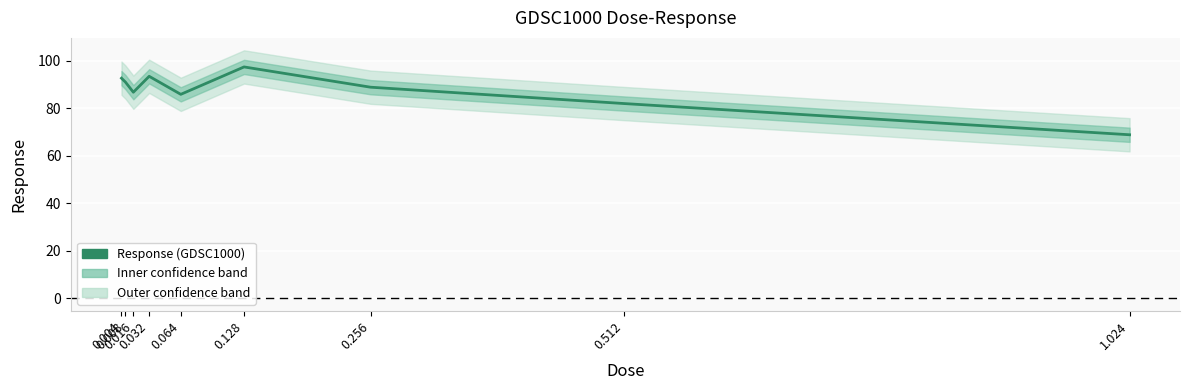

List the labels in order of value, smallest first.

1.024, 0.512, 0.064, 0.016, 0.256, 0.008, 0.004, 0.032, 0.128